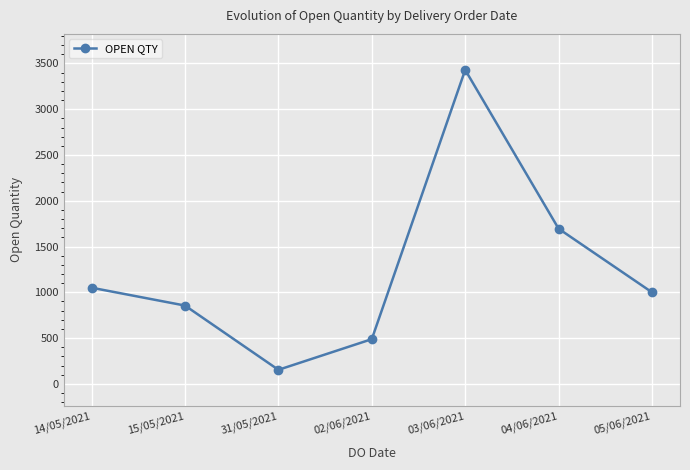

How many distinct data groups are displayed?

1